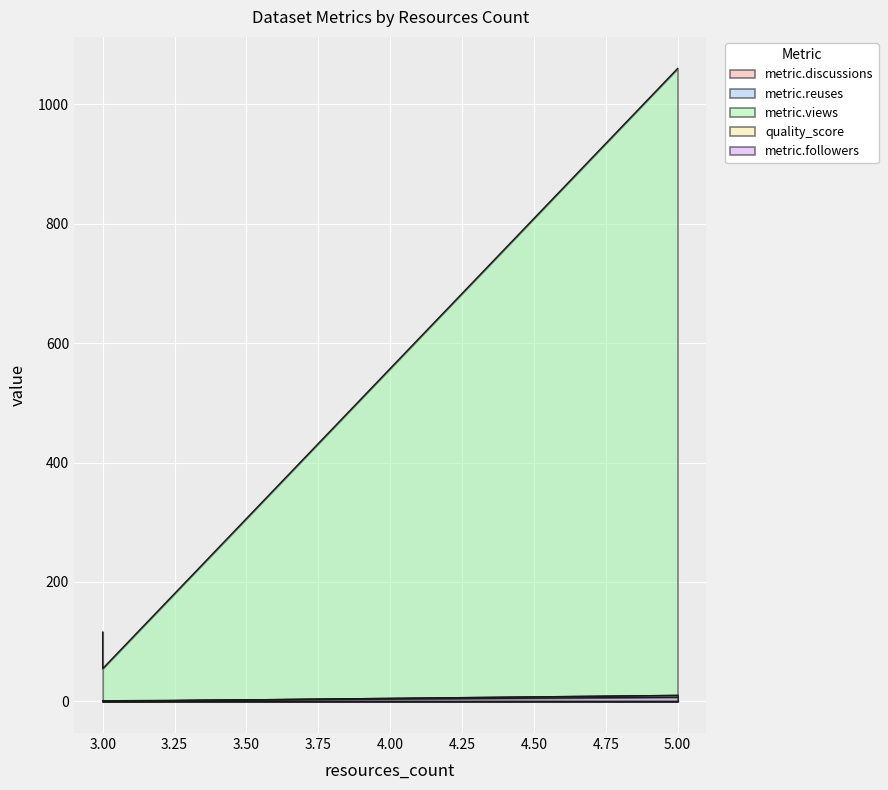

Which series changed the most between 3 and 3?

metric.views